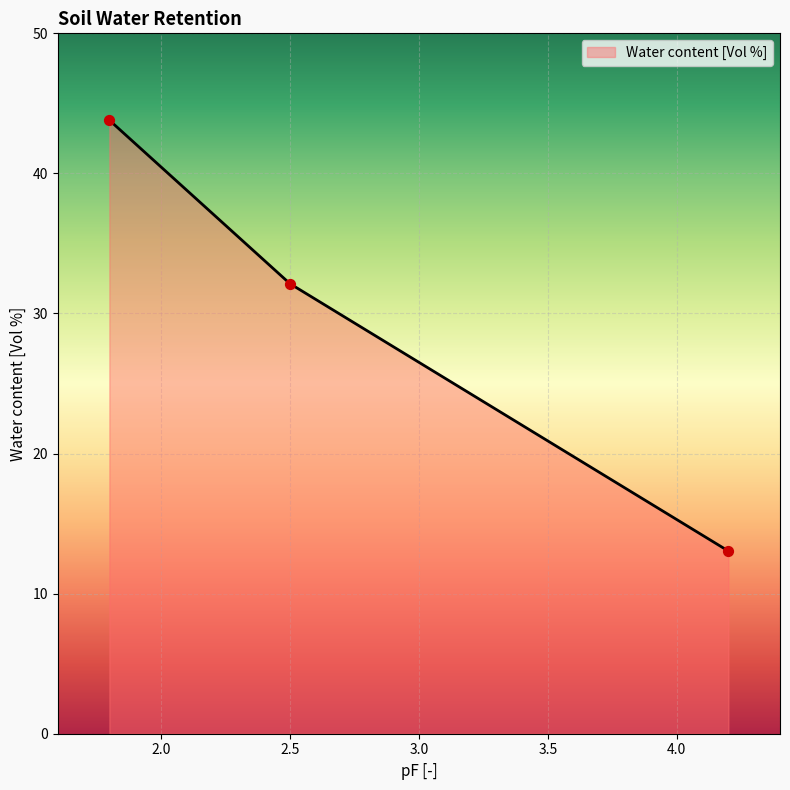

What is the change in value from 1.8 to 2.5?

-11.7